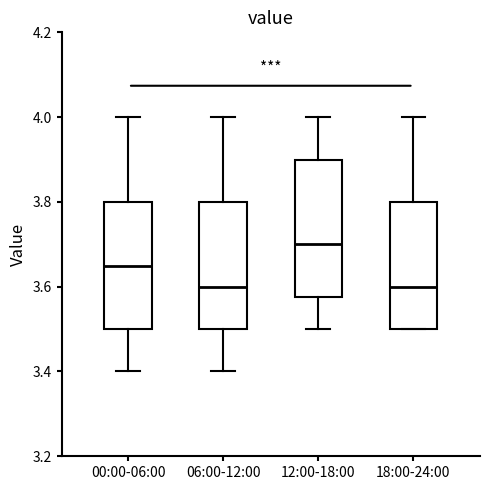

Which box's median line is the highest?

12:00-18:00